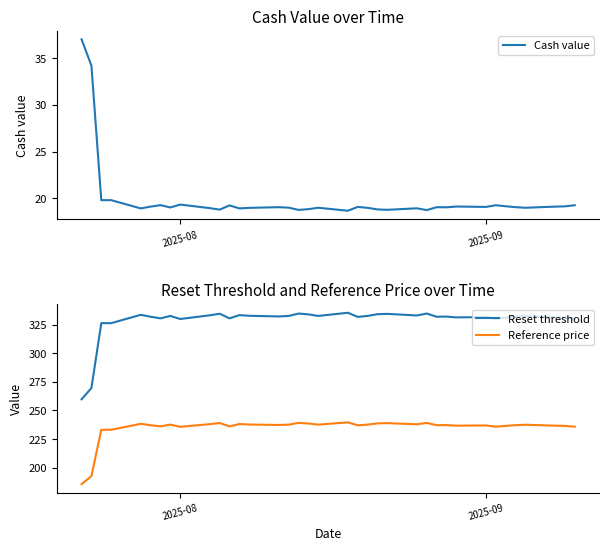

How many values in the Reference price series are below 237?

15